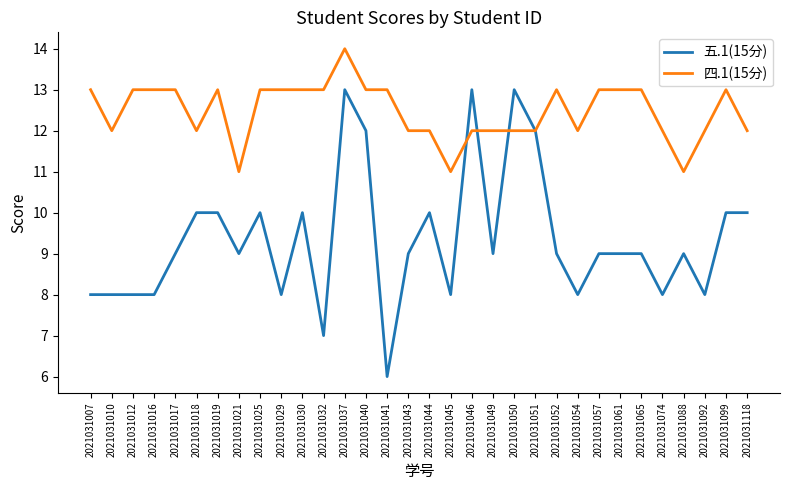

Rank the series by their average value, from lowest to highest.

五.1(15分), 四.1(15分)